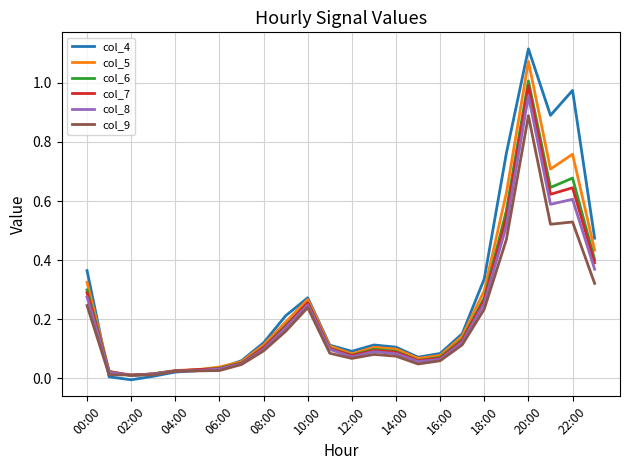

Which series has the widest spread of values?

col_4